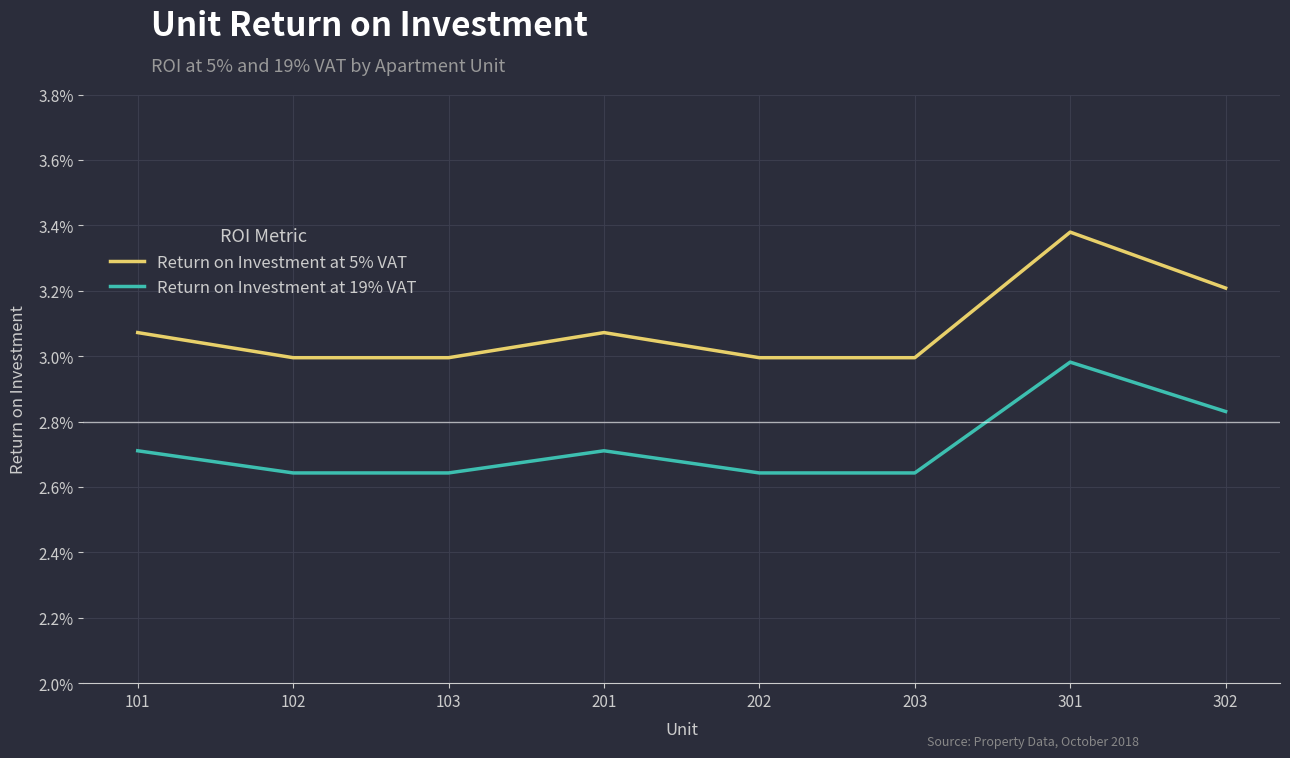

Reading left to right, extract all data points from this chart.

Return on Investment at 5% VAT: 101=0.0	102=0.0	103=0.0	201=0.0	202=0.0	203=0.0	301=0.0	302=0.0
Return on Investment at 19% VAT: 101=0.0	102=0.0	103=0.0	201=0.0	202=0.0	203=0.0	301=0.0	302=0.0